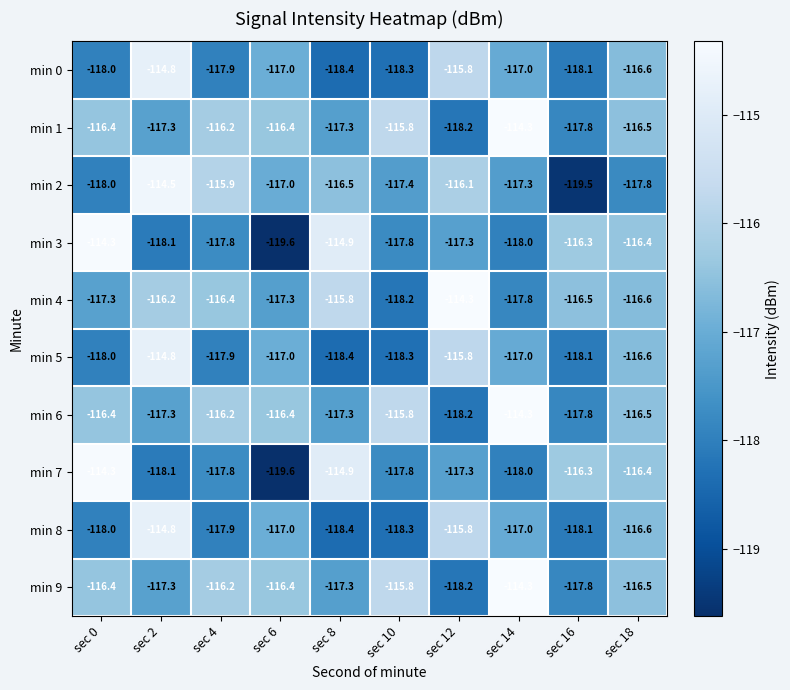

What is the sum of the min 2 values at sec 6 and sec 18?

-234.8